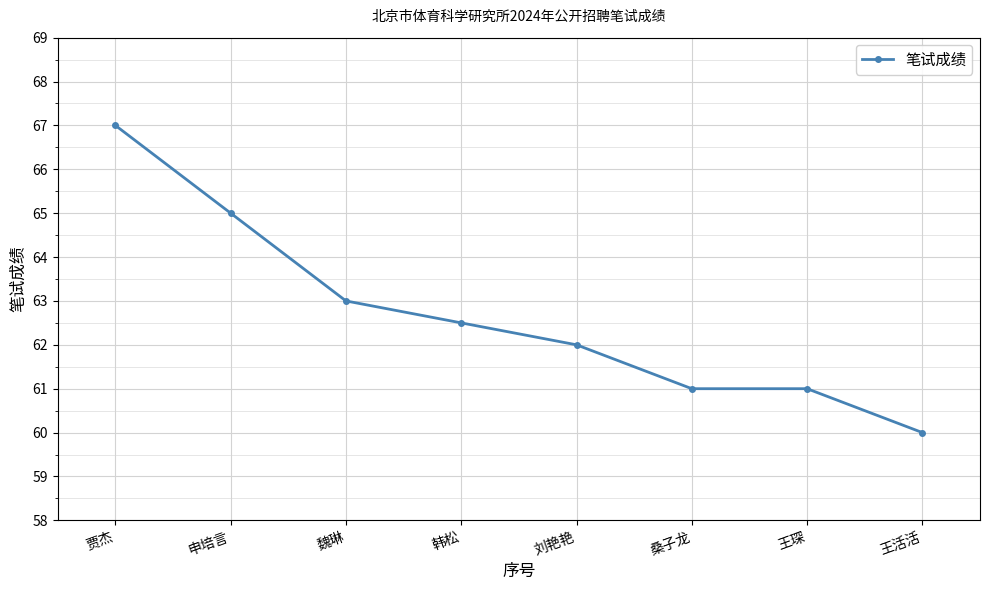

What is the average value?

62.7